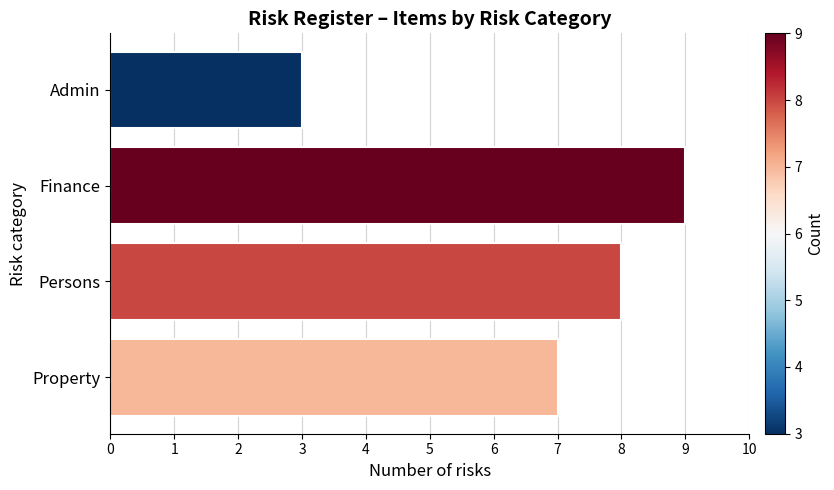

Which category has the highest value across all series?

Finance